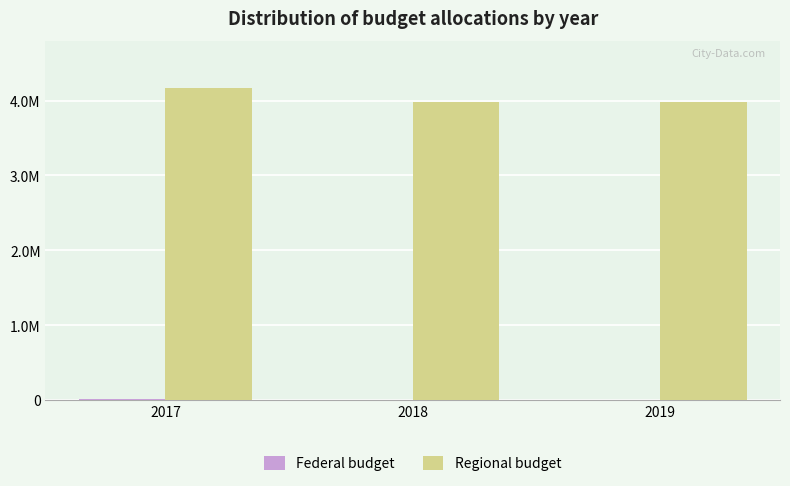

List the series in order of their peak value, lowest first.

Federal budget, Regional budget